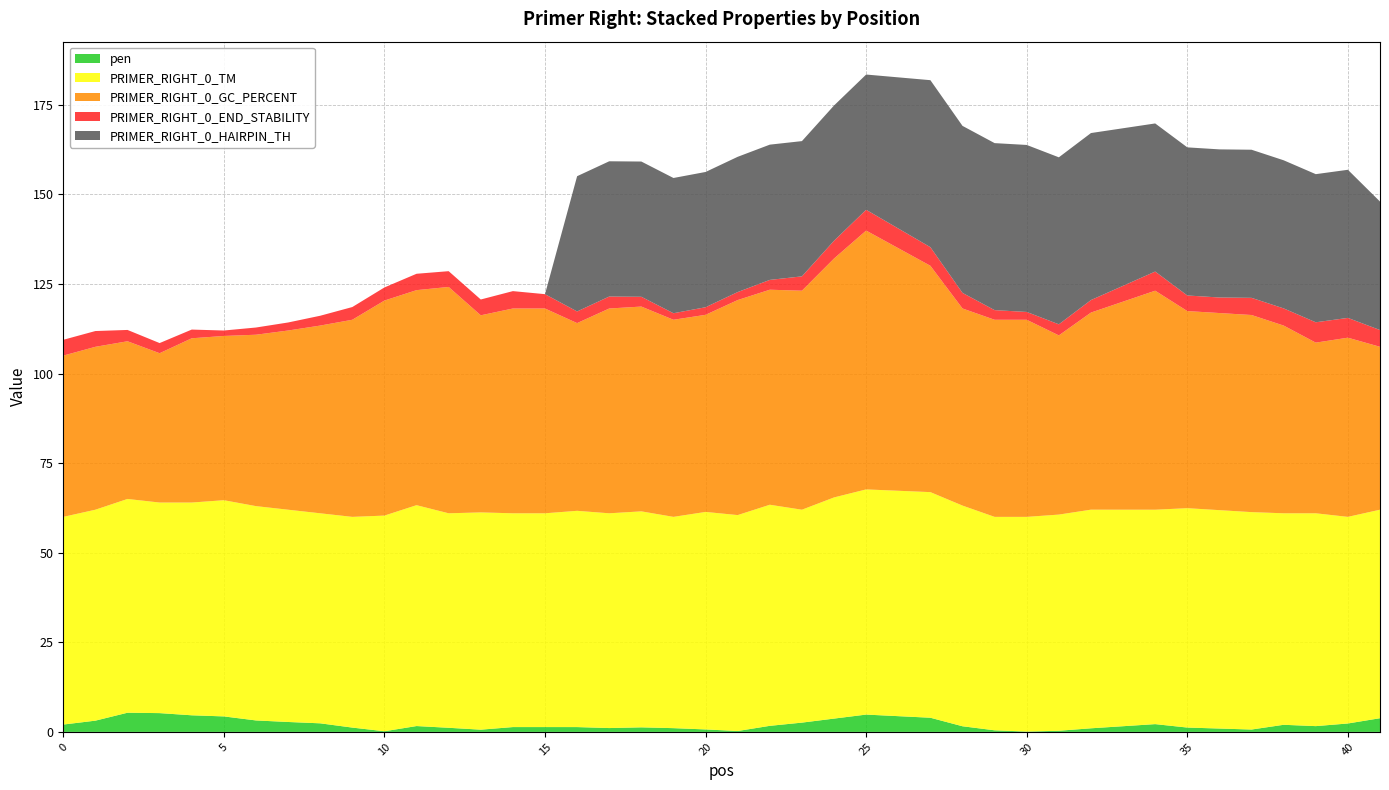

Reading left to right, transcribe all the data shown in this chart.

pen: 0=2.1	1=3.1	2=5.4	3=5.2	4=4.6	5=4.3	6=3.2	7=2.8	8=2.4	9=1.2	10=0.2	11=1.6	12=1.1	13=0.6	14=1.3	15=1.3	16=1.3	17=1.1	18=1.3	19=1.0	20=0.7	21=0.2	22=1.7	23=2.6	24=3.7	25=4.8	27=4.0	28=1.6	29=0.4	30=0.1	31=0.3	32=1.0	34=2.2	35=1.2	36=0.9	37=0.7	38=2.0	39=1.6	40=2.3	41=3.8
PRIMER_RIGHT_0_TM: 0=57.9	1=58.9	2=59.6	3=58.8	4=59.4	5=60.3	6=59.8	7=59.2	8=58.6	9=58.8	10=60.2	11=61.6	12=59.9	13=60.6	14=59.7	15=59.7	16=60.3	17=59.9	18=60.3	19=59.0	20=60.7	21=60.2	22=61.7	23=59.4	24=61.7	25=62.8	27=63.0	28=61.6	29=59.6	30=59.9	31=60.3	32=61.0	34=59.8	35=61.2	36=60.9	37=60.7	38=59.0	39=59.4	40=57.7	41=58.2
PRIMER_RIGHT_0_GC_PERCENT: 0=45.0	1=45.5	2=44.0	3=41.7	4=45.8	5=45.8	6=47.8	7=50.0	8=52.4	9=55.0	10=60.0	11=60.0	12=63.2	13=55.0	14=57.1	15=57.1	16=52.4	17=57.1	18=57.1	19=55.0	20=55.0	21=60.0	22=60.0	23=61.1	24=66.7	25=72.2	27=63.2	28=55.0	29=55.0	30=55.0	31=50.0	32=55.0	34=61.1	35=55.0	36=55.0	37=55.0	38=52.4	39=47.6	40=50.0	41=45.5
PRIMER_RIGHT_0_END_STABILITY: 0=4.4	1=4.4	2=3.2	3=2.8	4=2.4	5=1.5	6=2.0	7=2.2	8=2.7	9=3.5	10=3.7	11=4.6	12=4.4	13=4.4	14=4.8	15=4.0	16=3.2	17=3.3	18=2.7	19=1.8	20=2.1	21=2.2	22=2.7	23=4.0	24=5.0	25=5.8	27=5.2	28=4.3	29=2.7	30=2.2	31=3.1	32=3.5	34=5.3	35=4.3	36=4.3	37=4.8	38=4.8	39=5.7	40=5.5	41=4.7
PRIMER_RIGHT_0_HAIRPIN_TH: 0=0.0	1=0.0	2=0.0	3=0.0	4=0.0	5=0.0	6=0.0	7=0.0	8=0.0	9=0.0	10=0.0	11=0.0	12=0.0	13=0.0	14=0.0	15=0.0	16=37.7	17=37.7	18=37.7	19=37.7	20=37.7	21=37.7	22=37.7	23=37.7	24=37.7	25=37.7	27=46.6	28=46.6	29=46.6	30=46.6	31=46.6	32=46.6	34=41.3	35=41.3	36=41.3	37=41.3	38=41.3	39=41.3	40=41.3	41=35.9